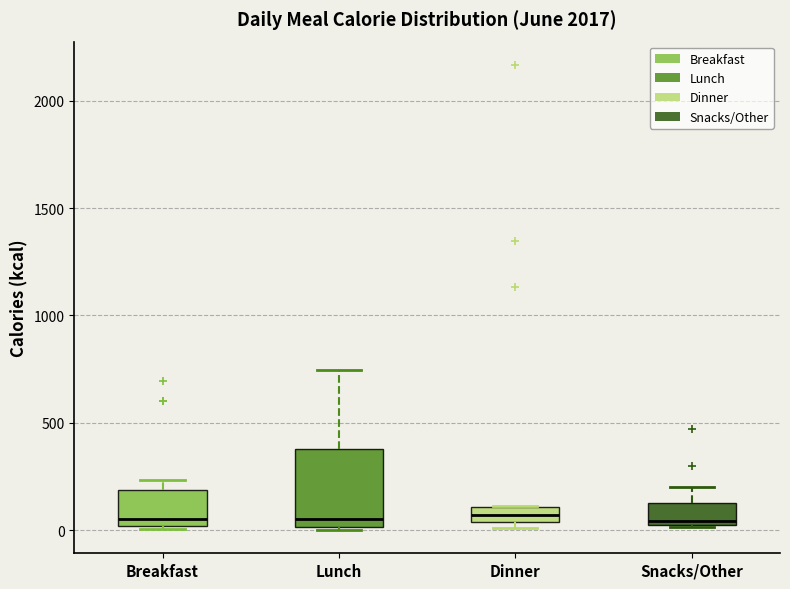

Which box is the tallest, from its lower edge to its upper edge?

Lunch